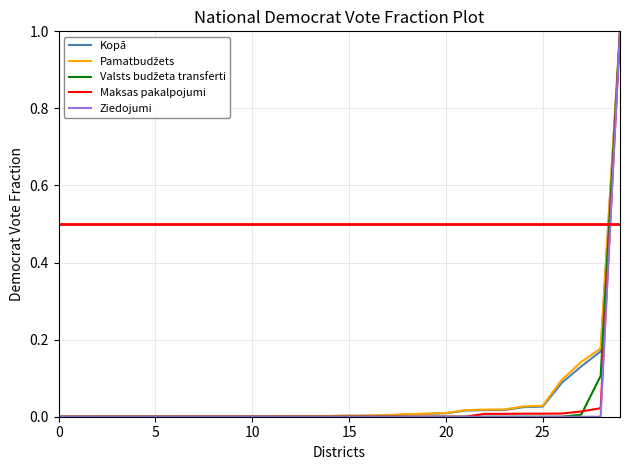

What is the greatest value displayed?

1.0